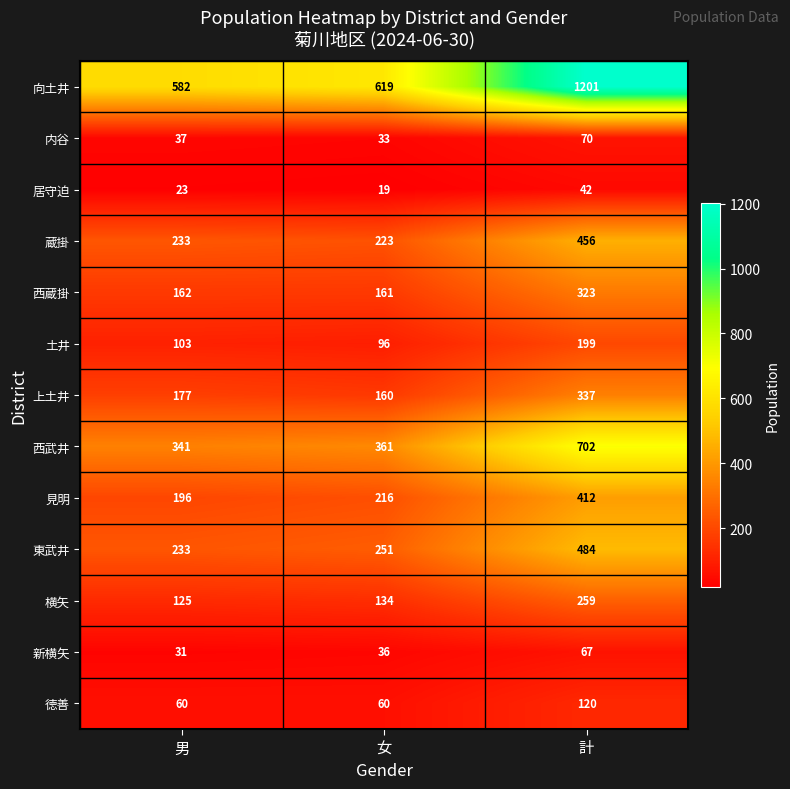

At how many categories does at least one series exceed 858?

1